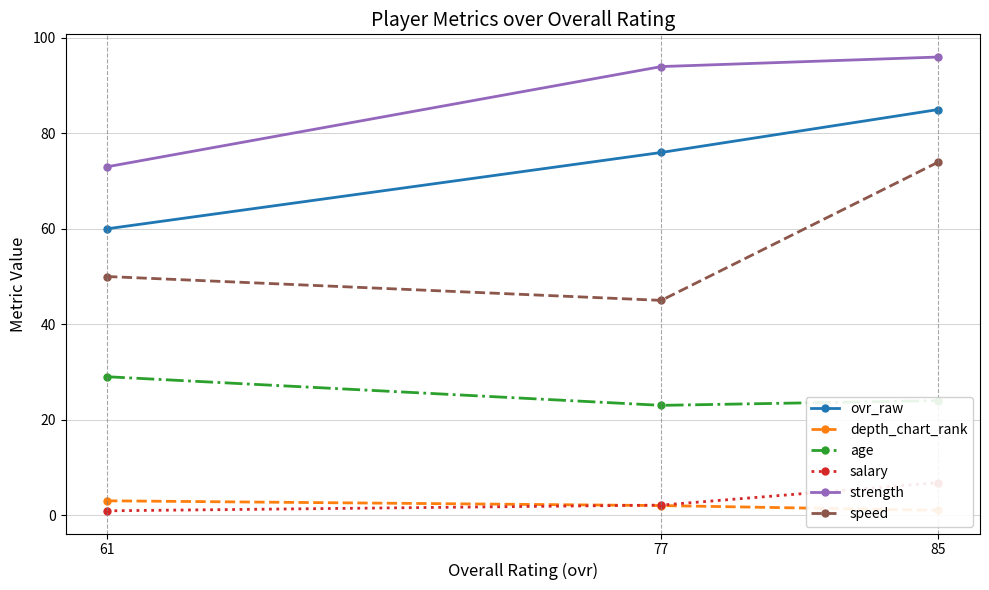

What are all the series names shown in the legend?

ovr_raw, depth_chart_rank, age, salary, strength, speed